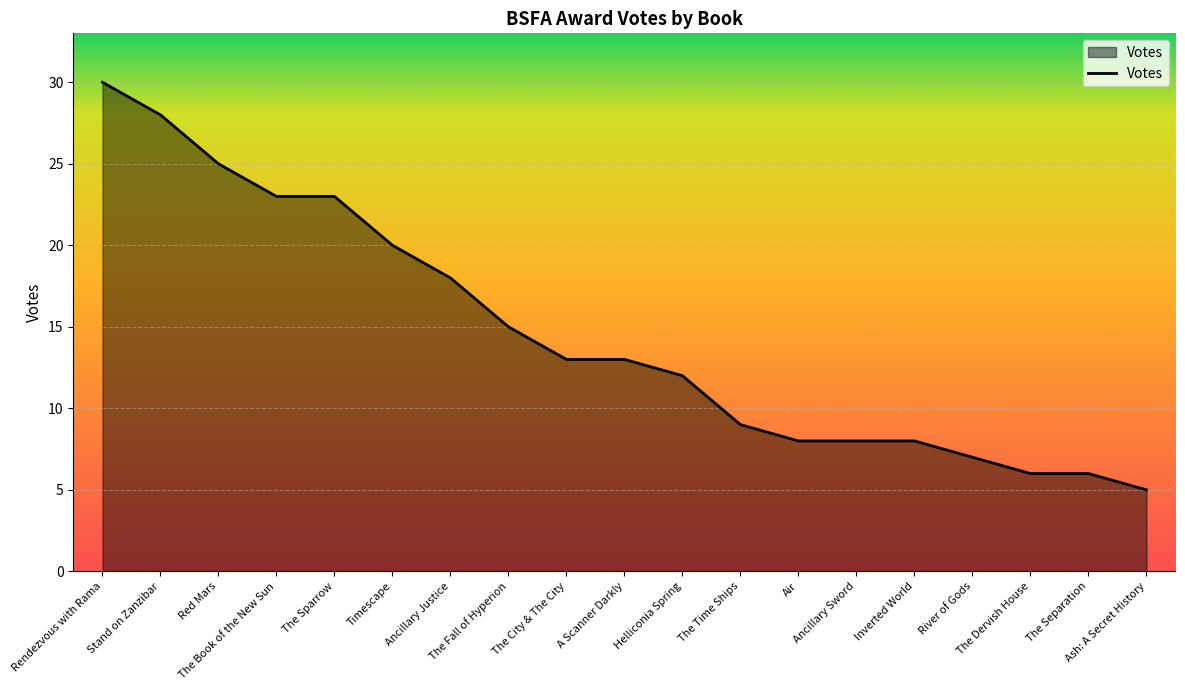

Read the value at River of Gods.

7